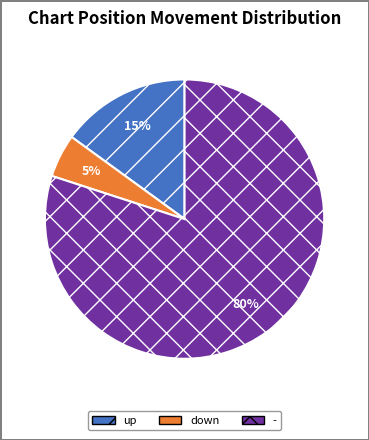

Is there a majority slice in this chart?

Yes